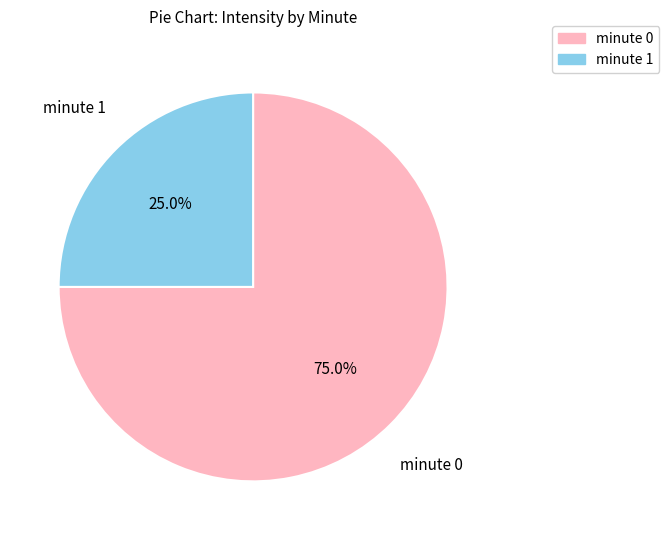

To the nearest percent, what is the combined percentage of minute 1 and minute 0?

100%